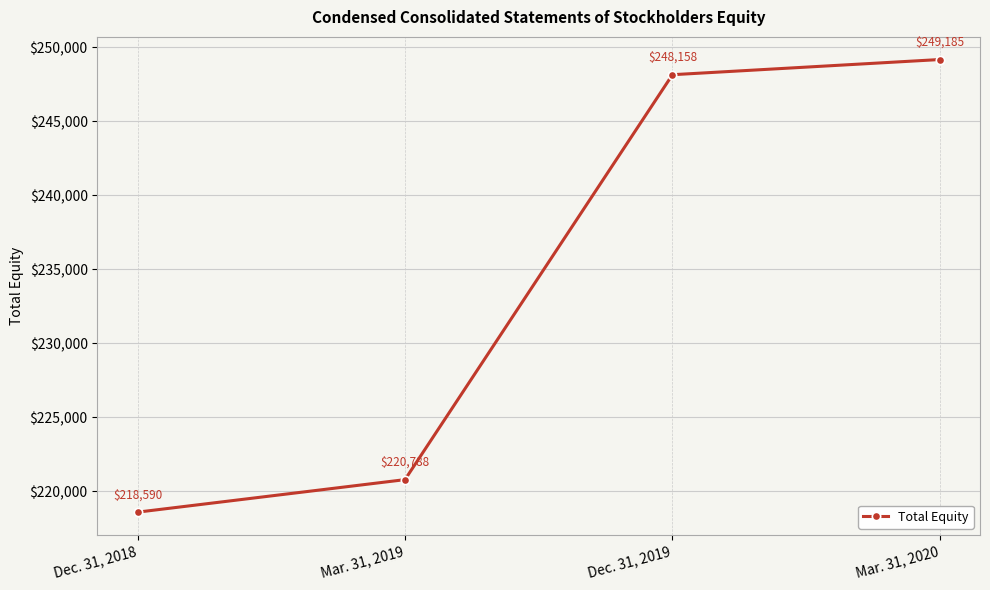

The value at Dec. 31, 2018 is 371094. True or false?

False